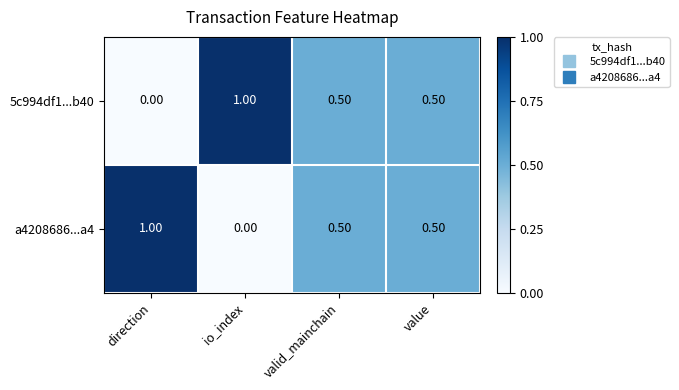

At which label is a4208686...a4 closest to 0?

io_index